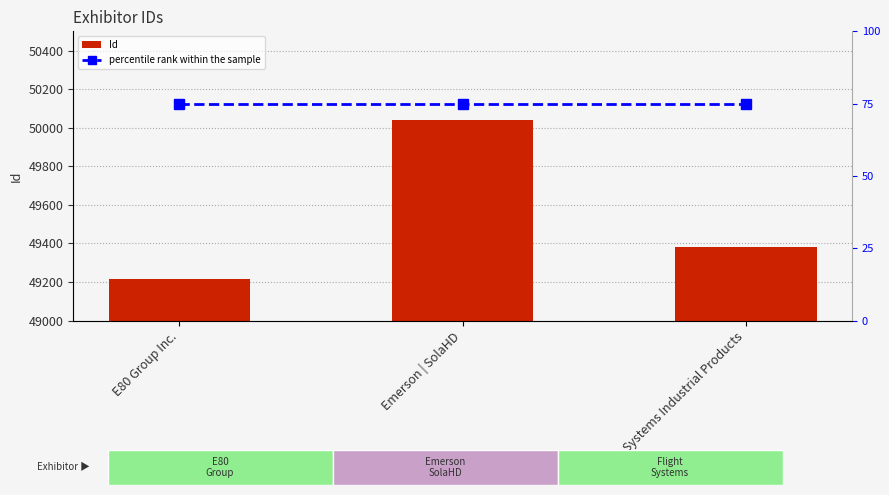

What is the label of the 2nd bar from the left?

Emerson | SolaHD